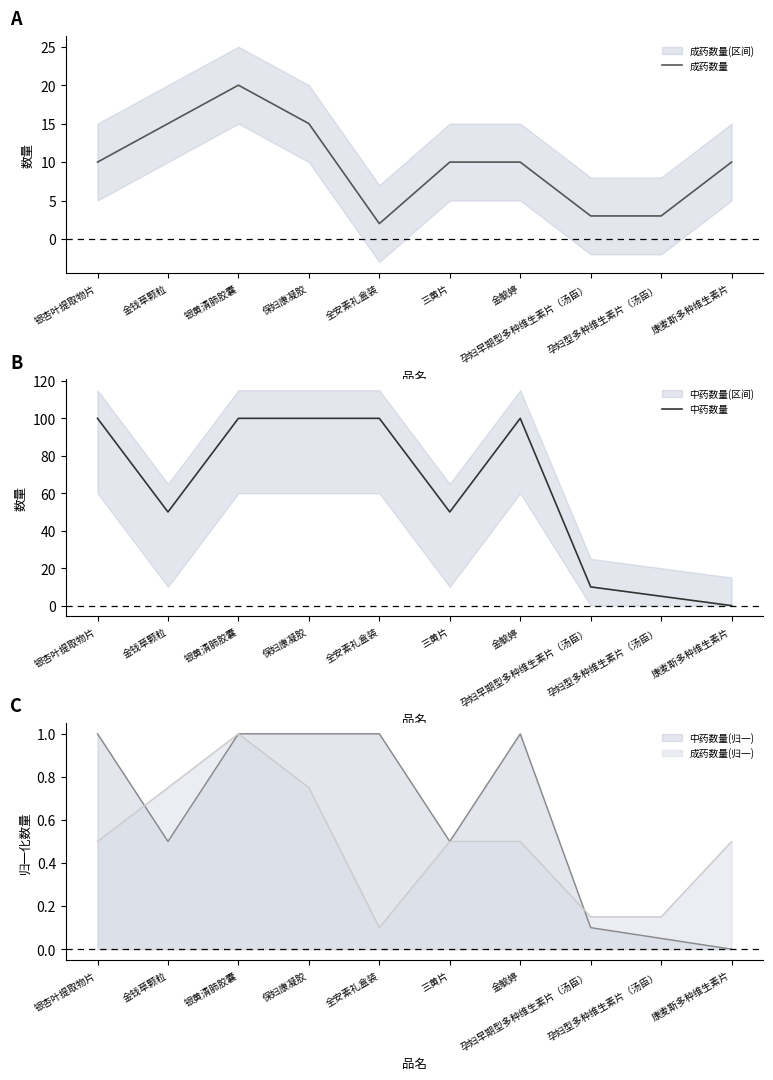

Rank the categories by 中药数量 value from lowest to highest.

康麦斯多种维生素片, 孕妇型多种维生素片（汤臣）, 孕妇早期型多种维生素片（汤臣）, 金钱草颗粒, 三黄片, 银杏叶提取物片, 银黄清肺胶囊, 保妇康凝胶, 全安素礼盒装, 金毓婷